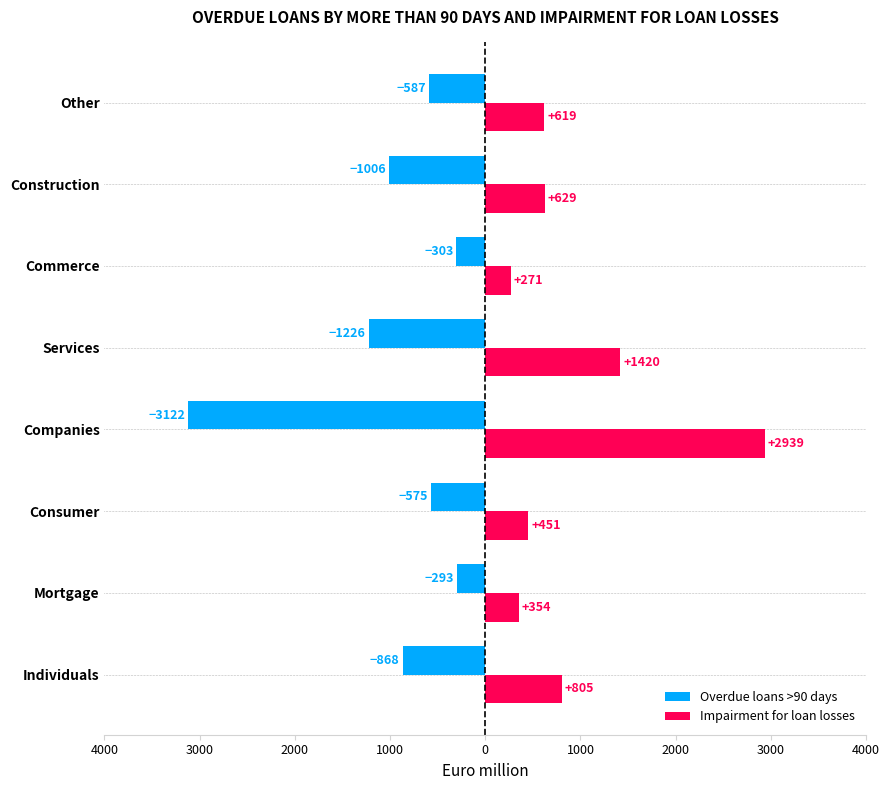

What are all the series names shown in the legend?

Overdue loans >90 days, Impairment for loan losses